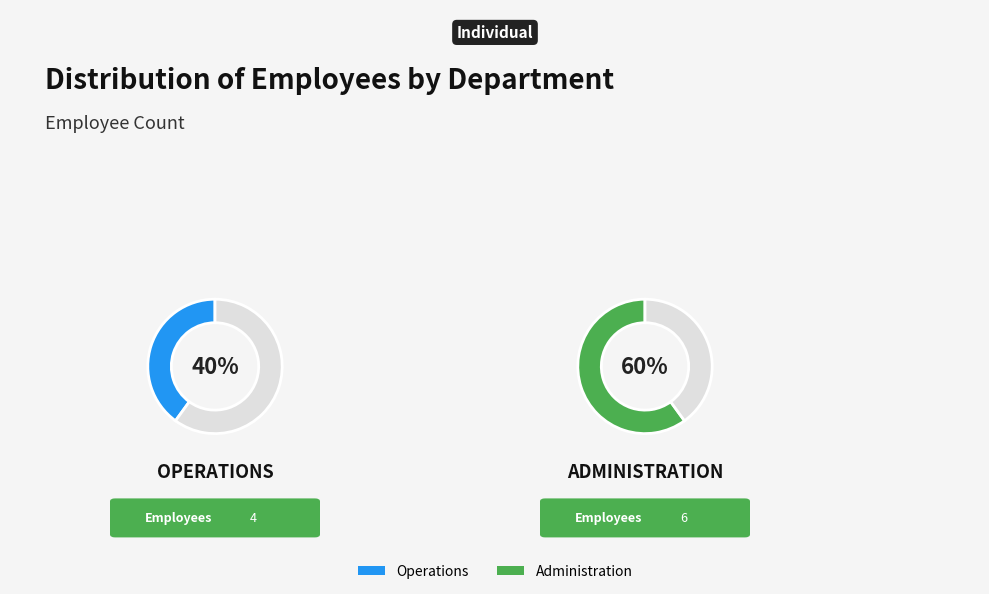

Which has a higher value, Operations or Administration?

Administration